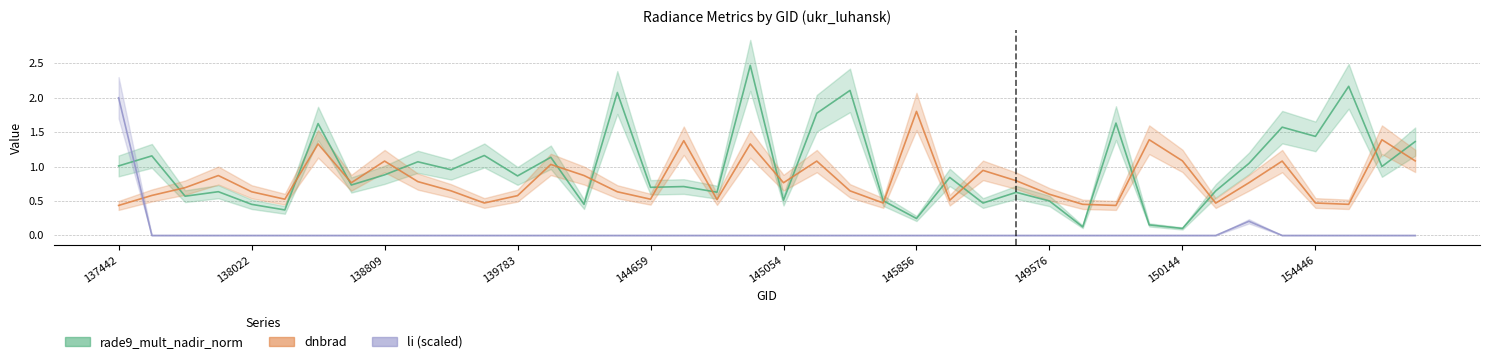

The dnbrad series shows 1.9 at 145068. True or false?

False